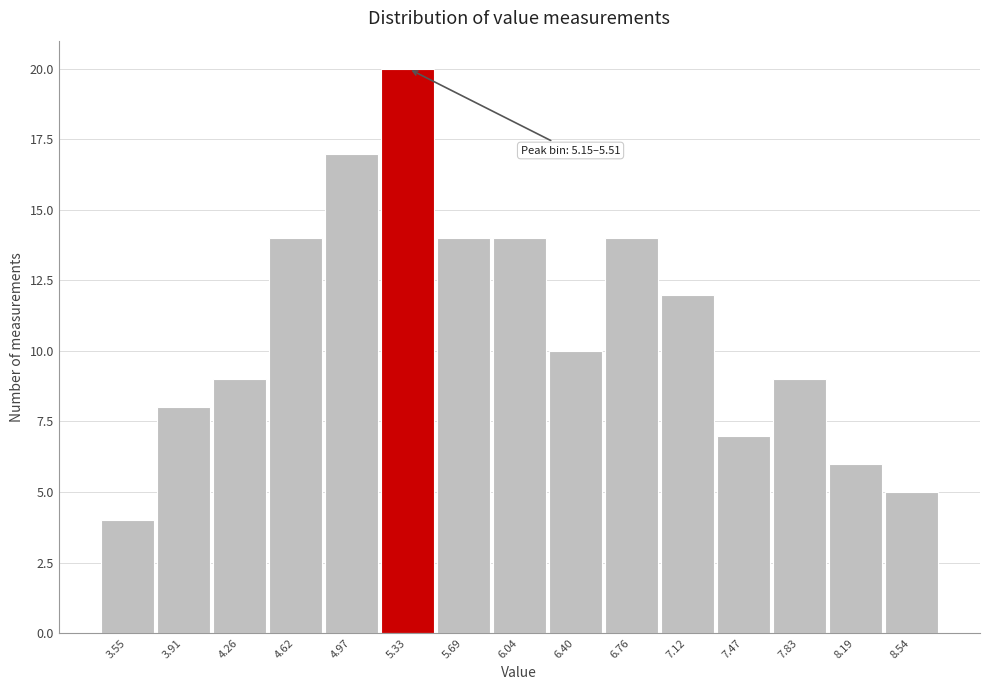

Which range on the x-axis has the tallest bar?

5.15 to 5.50